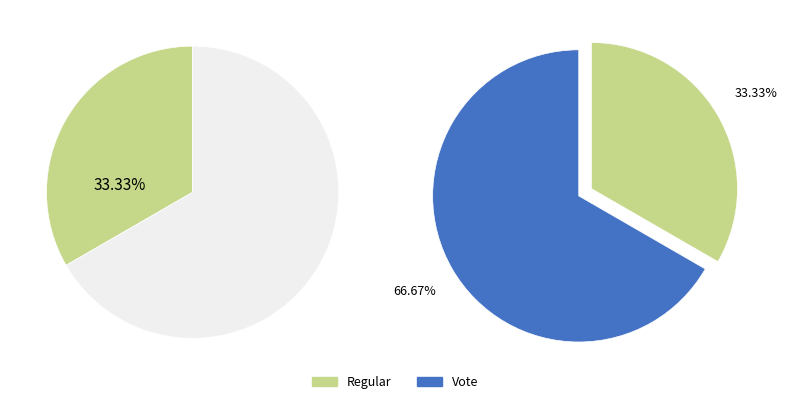

Rank the categories by value from highest to lowest.

Vote, Regular